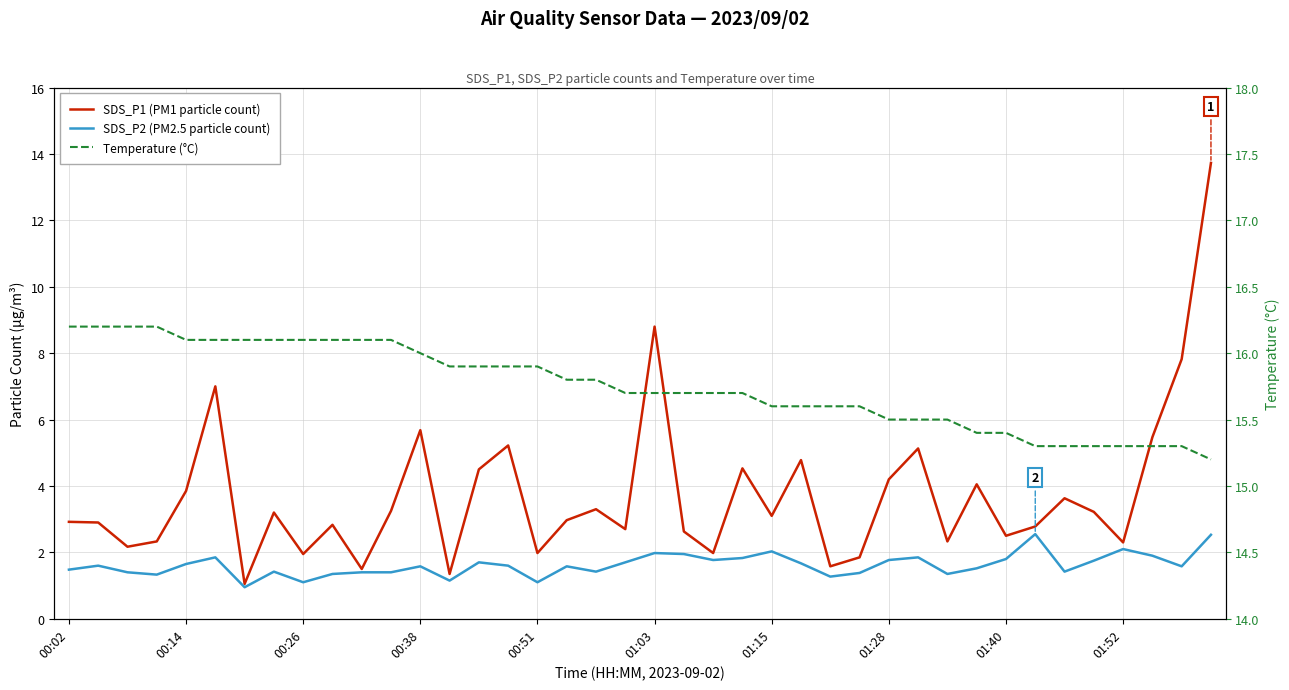

The SDS_P2 (PM2.5 particle count) series shows 0.9 at 33. True or false?

False